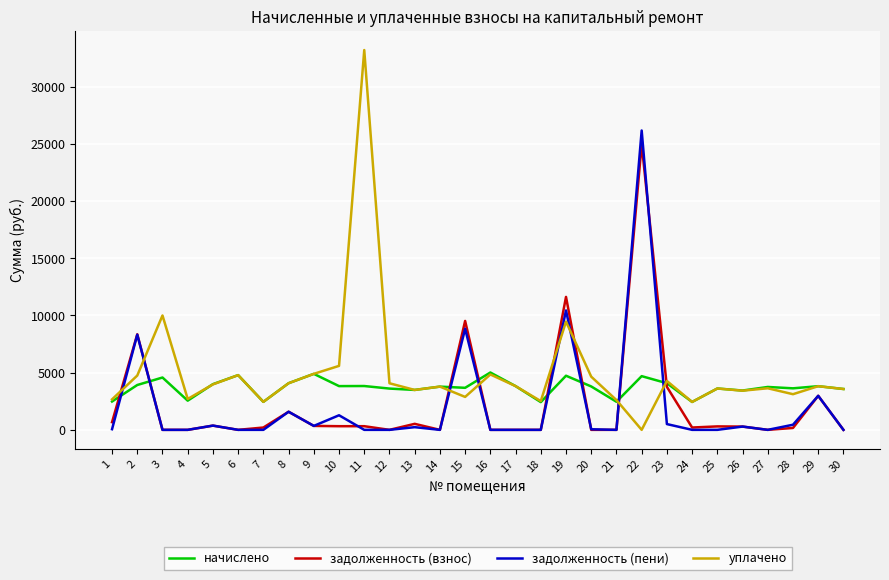

What are all the series names shown in the legend?

начислено, задолженность (взнос), задолженность (пени), уплачено